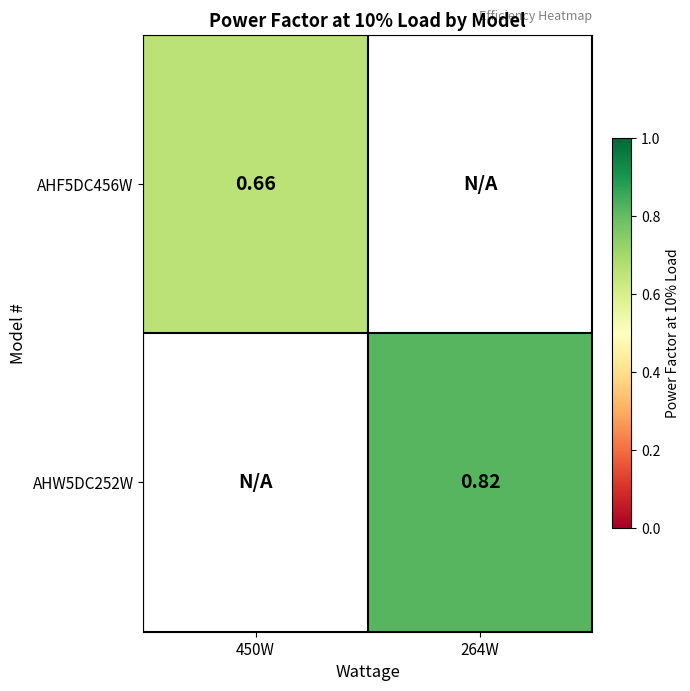

List the series in order of their overall mean, lowest first.

AHF5DC456W, AHW5DC252W